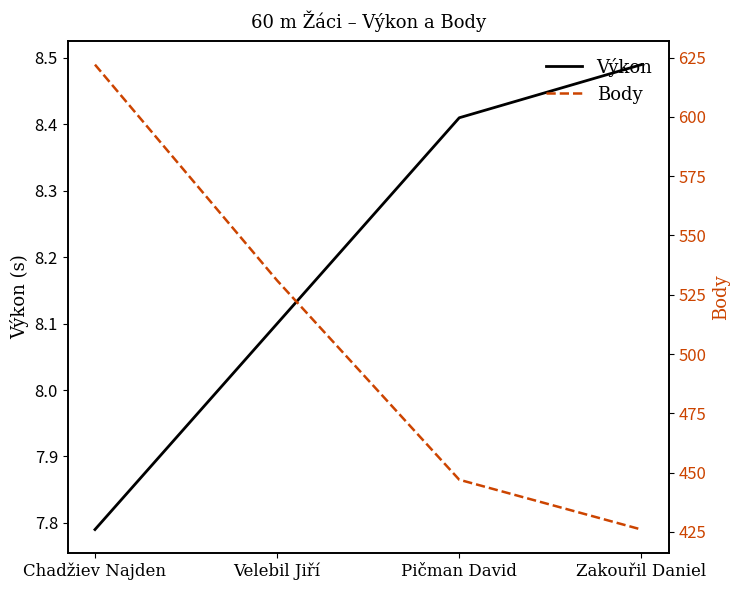

True or false: Body and Výkon intersect in this chart.

False